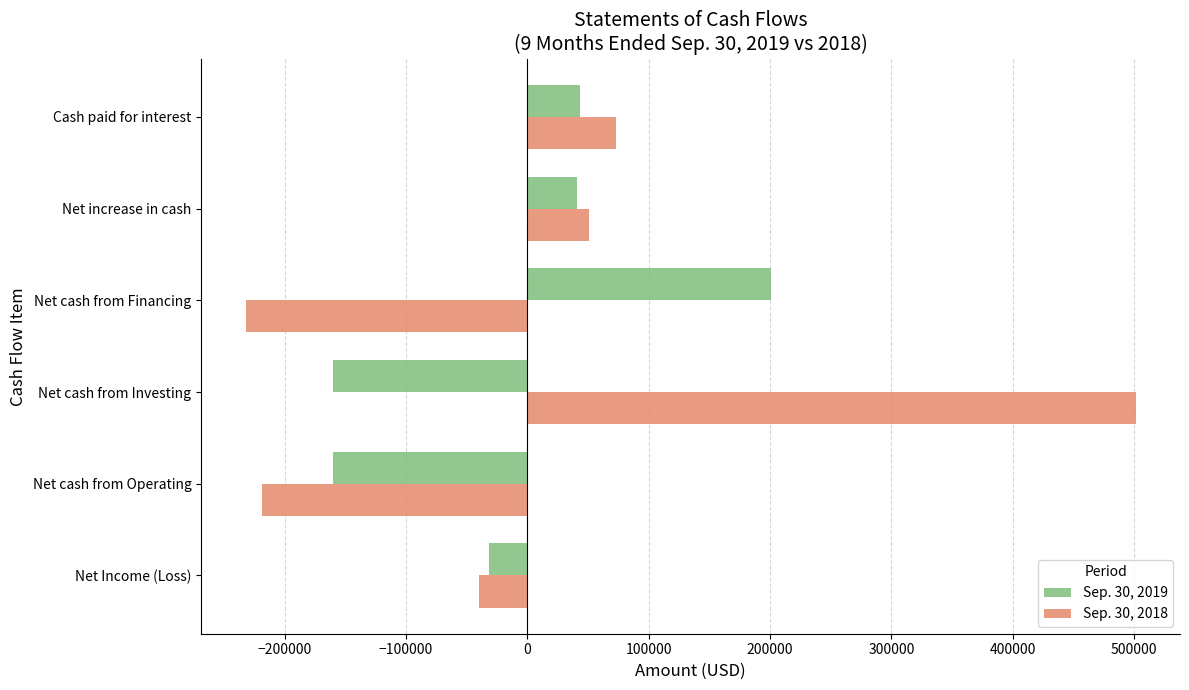

What is the sum of the Sep. 30, 2018 values at Cash paid for interest and Net cash from Investing?

574139